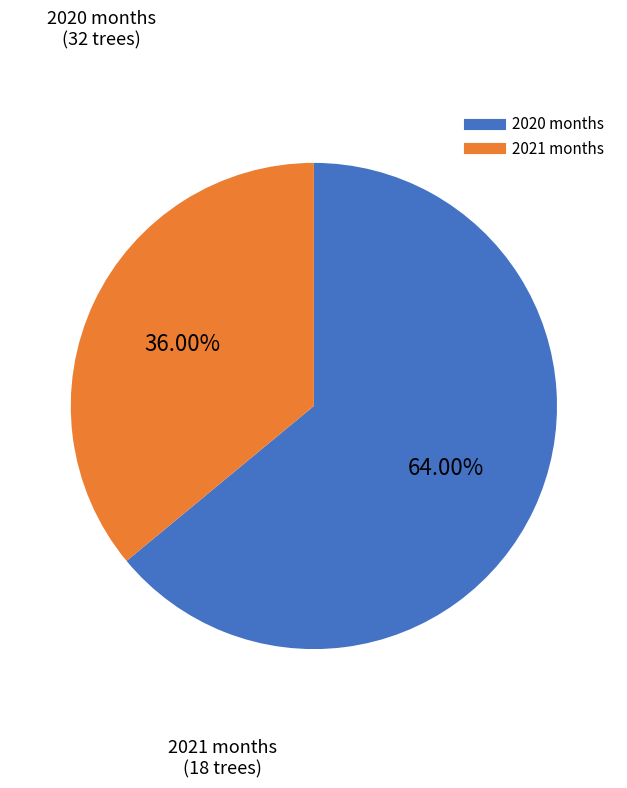

Count the number of slices in the pie.

2